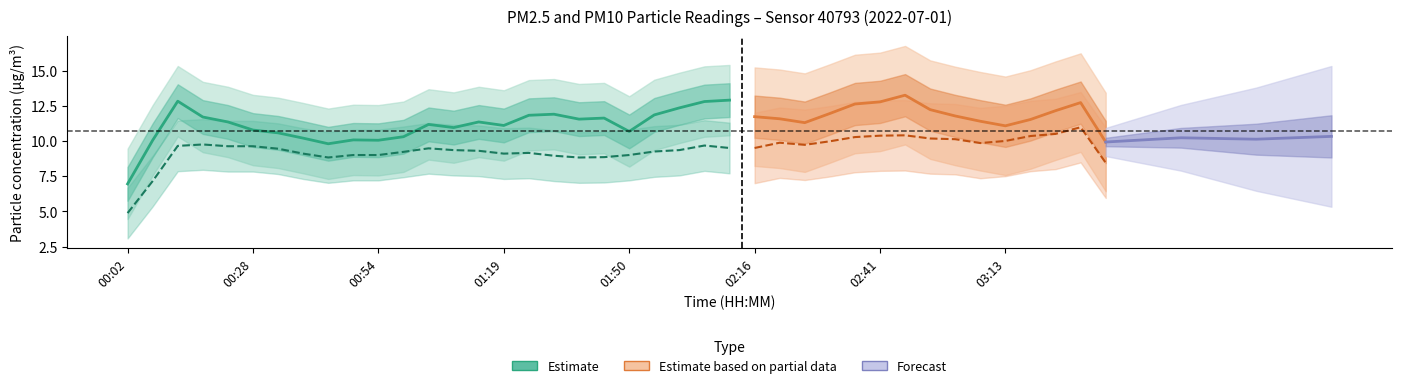

What is the greatest value displayed?

15.6